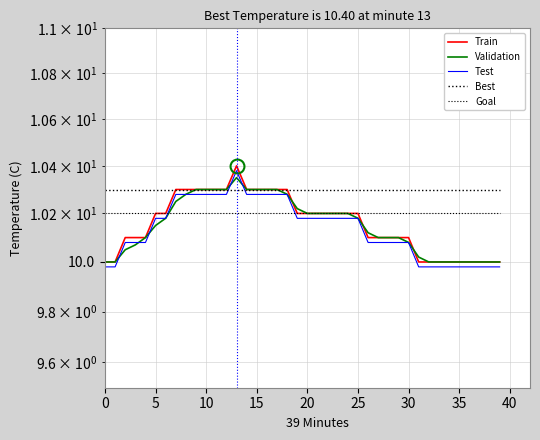

Which category has the highest value across all series?

13